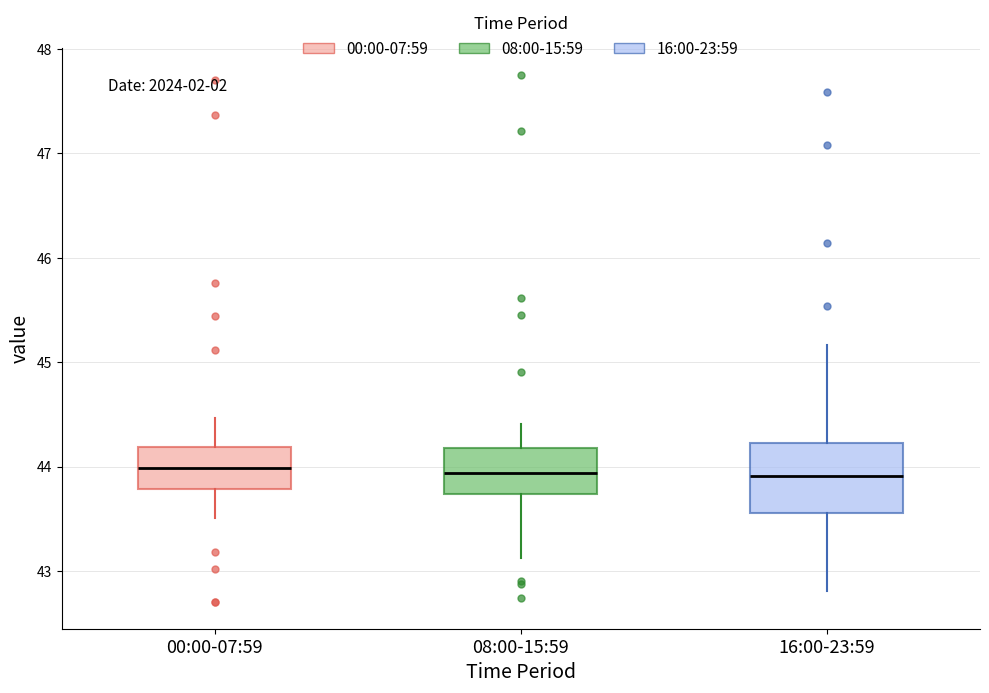

Reading left to right, read every box against the y-axis: the position of its median line, the range the box covers, and the ends of its whiskers. The values are not printed on the chart, so give them approximately, as read against the axis.

00:00-07:59: median 44.0, box 43.8 to 44.2, whiskers 43.5 to 44.5
08:00-15:59: median 43.9, box 43.7 to 44.2, whiskers 43.1 to 44.4
16:00-23:59: median 43.9, box 43.6 to 44.2, whiskers 42.8 to 45.2